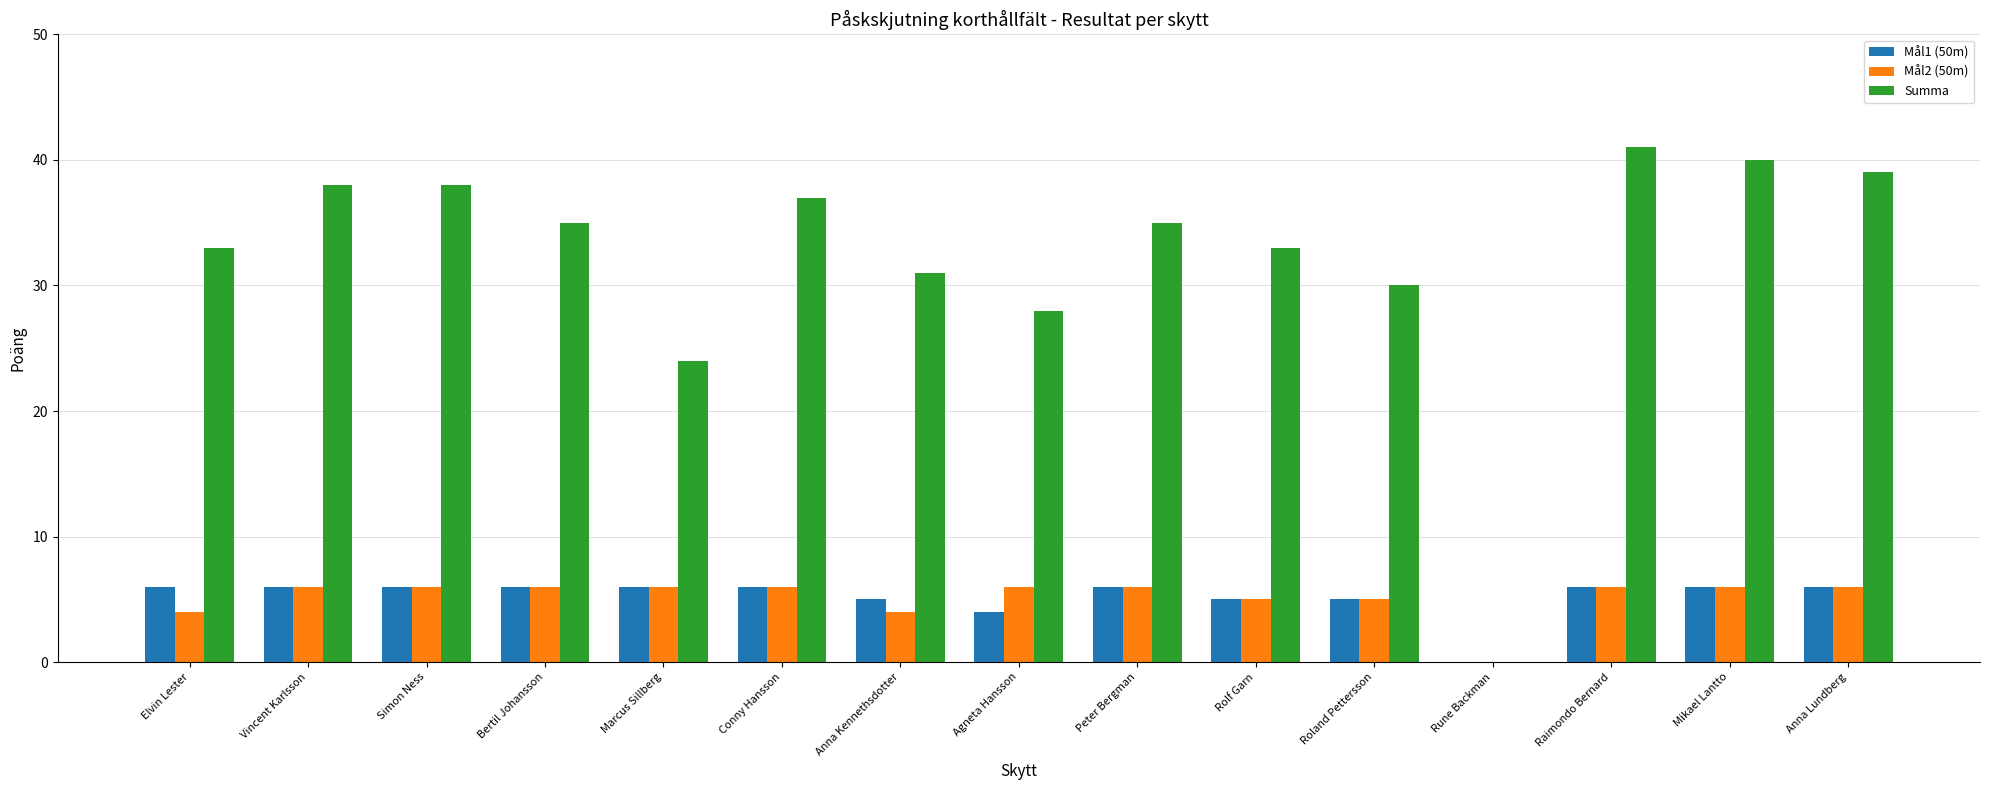

How many data points does each series have?

15